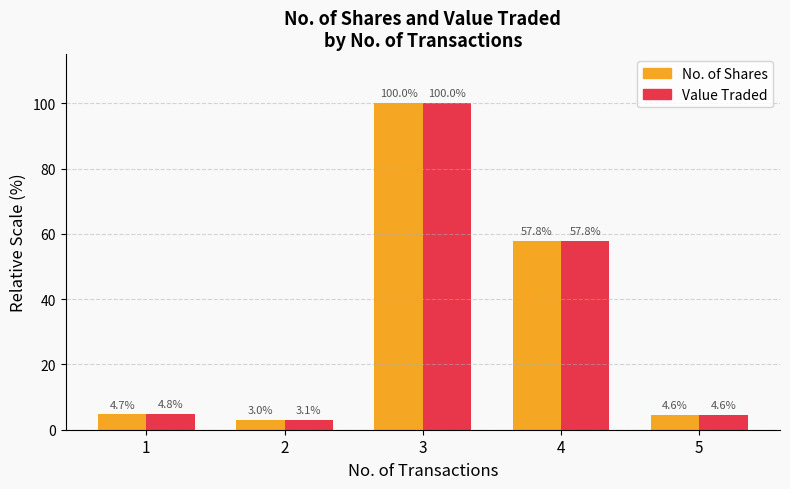

At which label does No. of Shares first exceed 4?

1